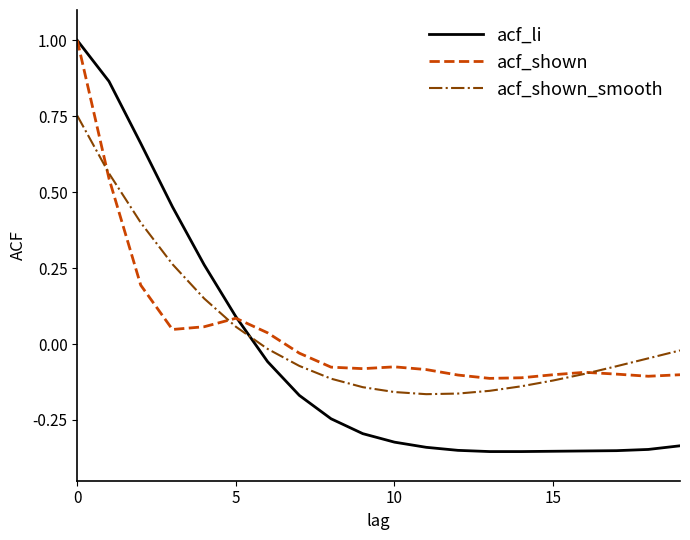

What is the highest value of the acf_li series?

1.0